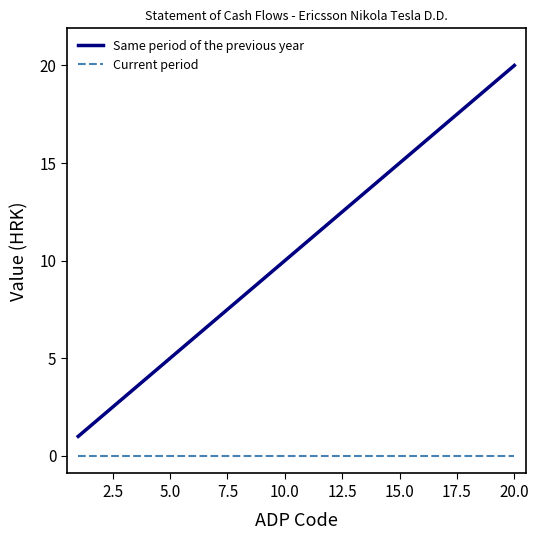

Which series has the widest spread of values?

Same period of the previous year